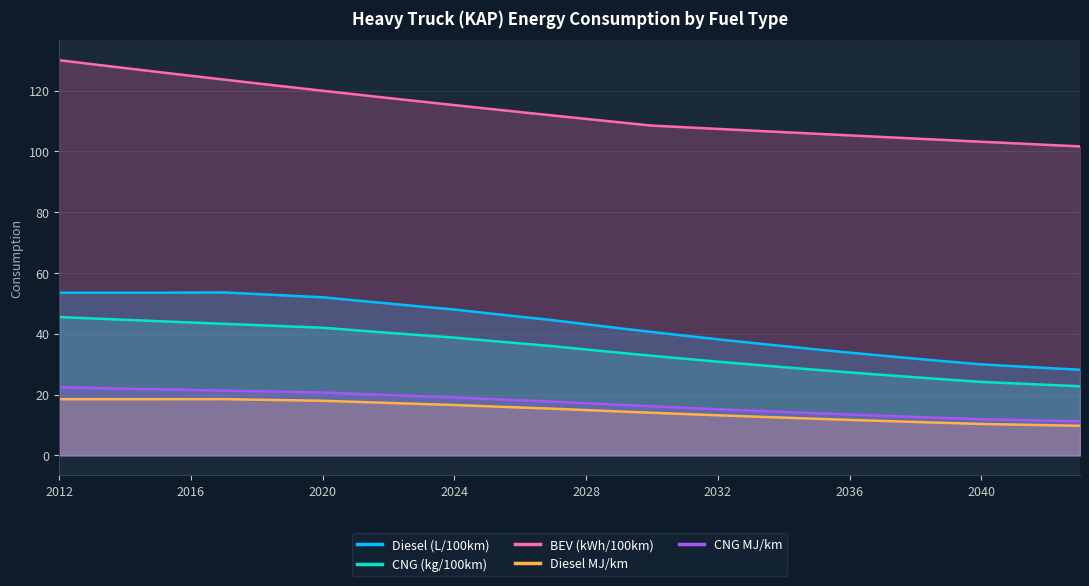

Which series has the largest total across all categories?

BEV (kWh/100km)